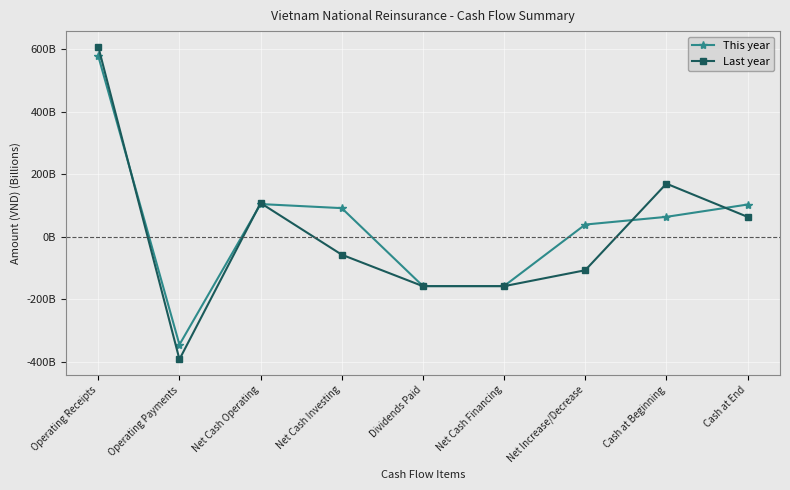

Is this an area chart (filled region under the line)?

No